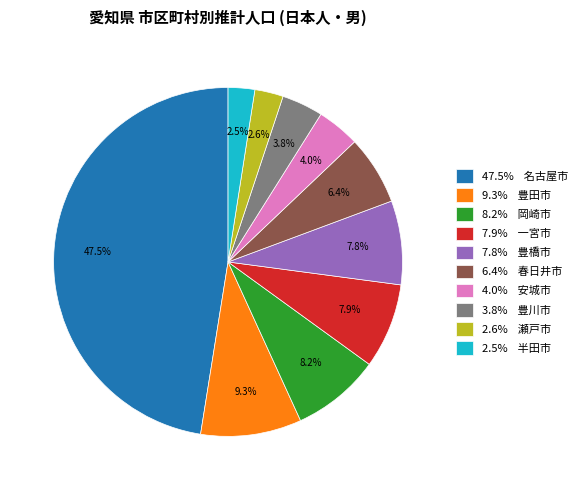

Does any single category account for the majority?

No